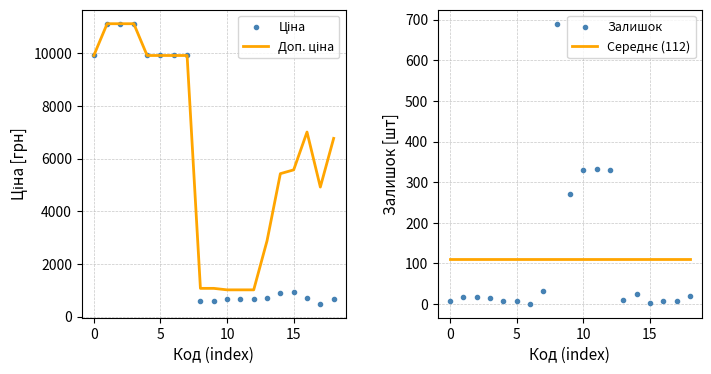

True or false: Ціна and Доп. ціна intersect in this chart.

False